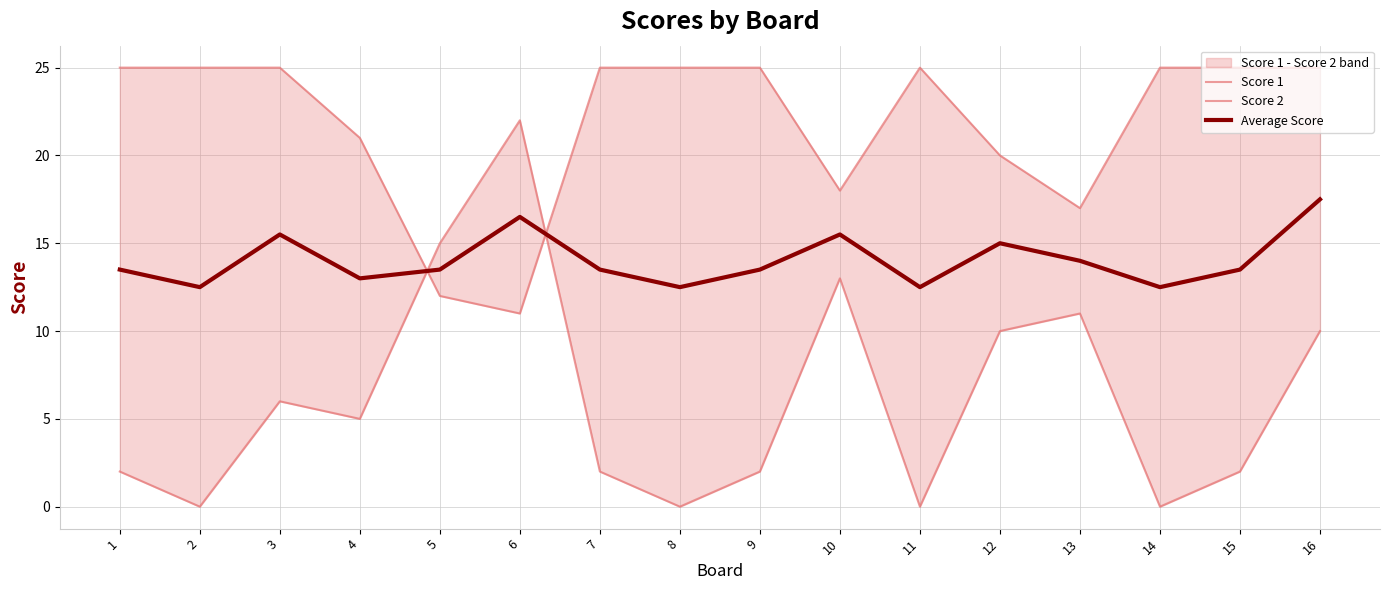

Reading right to left, extract all data points from this chart.

Score 1: 25.0	25.0	25.0	17.0	20.0	25.0	18.0	25.0	25.0	25.0	11.0	12.0	21.0	25.0	25.0	25.0
Score 2: 10.0	2.0	0.0	11.0	10.0	0.0	13.0	2.0	0.0	2.0	22.0	15.0	5.0	6.0	0.0	2.0
Average Score: 17.5	13.5	12.5	14.0	15.0	12.5	15.5	13.5	12.5	13.5	16.5	13.5	13.0	15.5	12.5	13.5